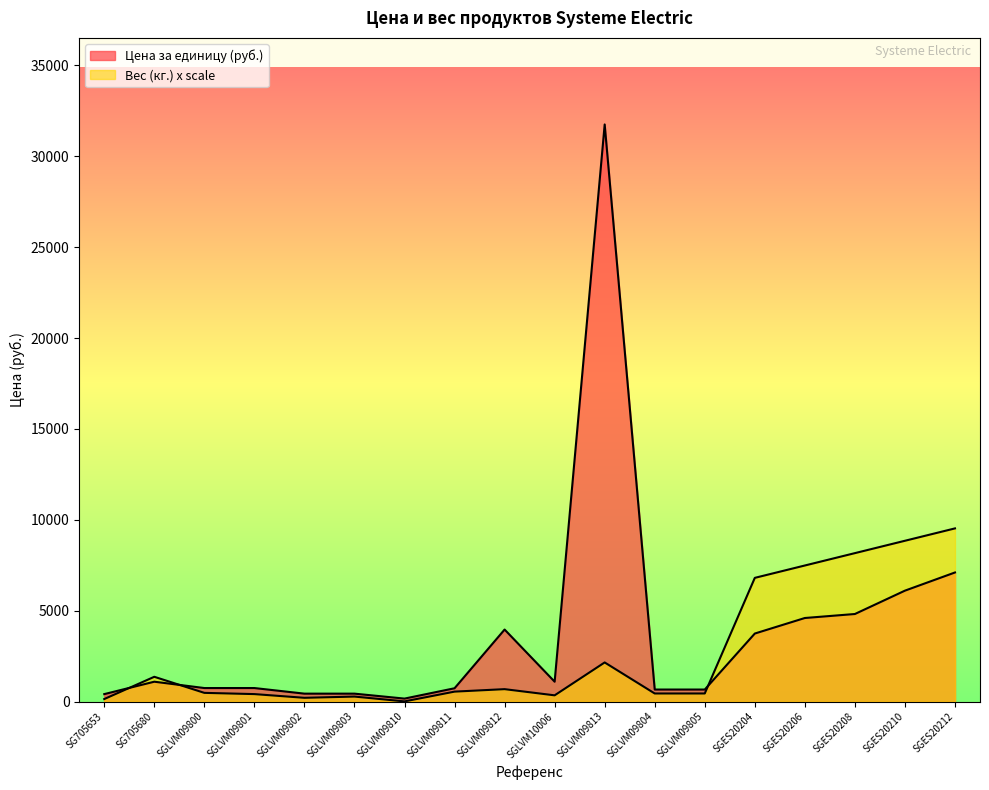

Where is Вес (кг.) nearest to the value 4765?

SGES20204